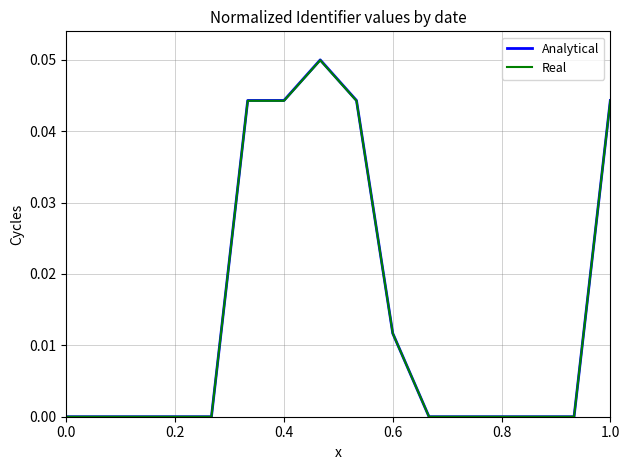

Which series has the largest range (max minus min)?

Analytical